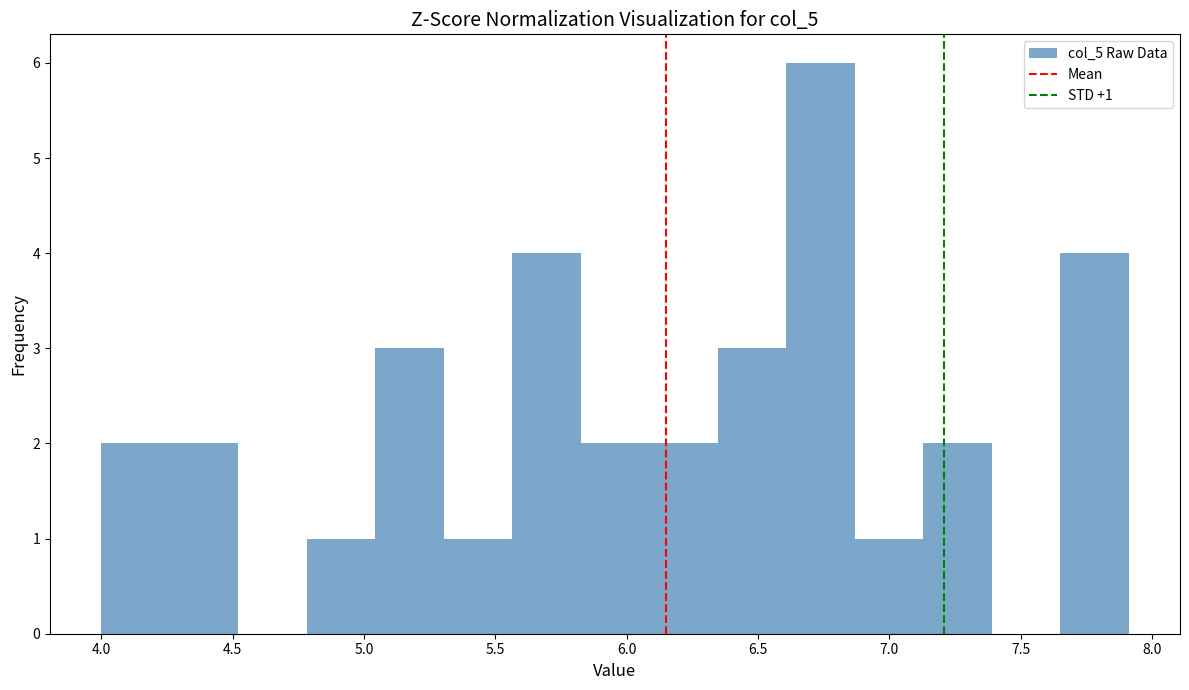

Which range on the x-axis has the tallest bar?

6.60 to 6.85